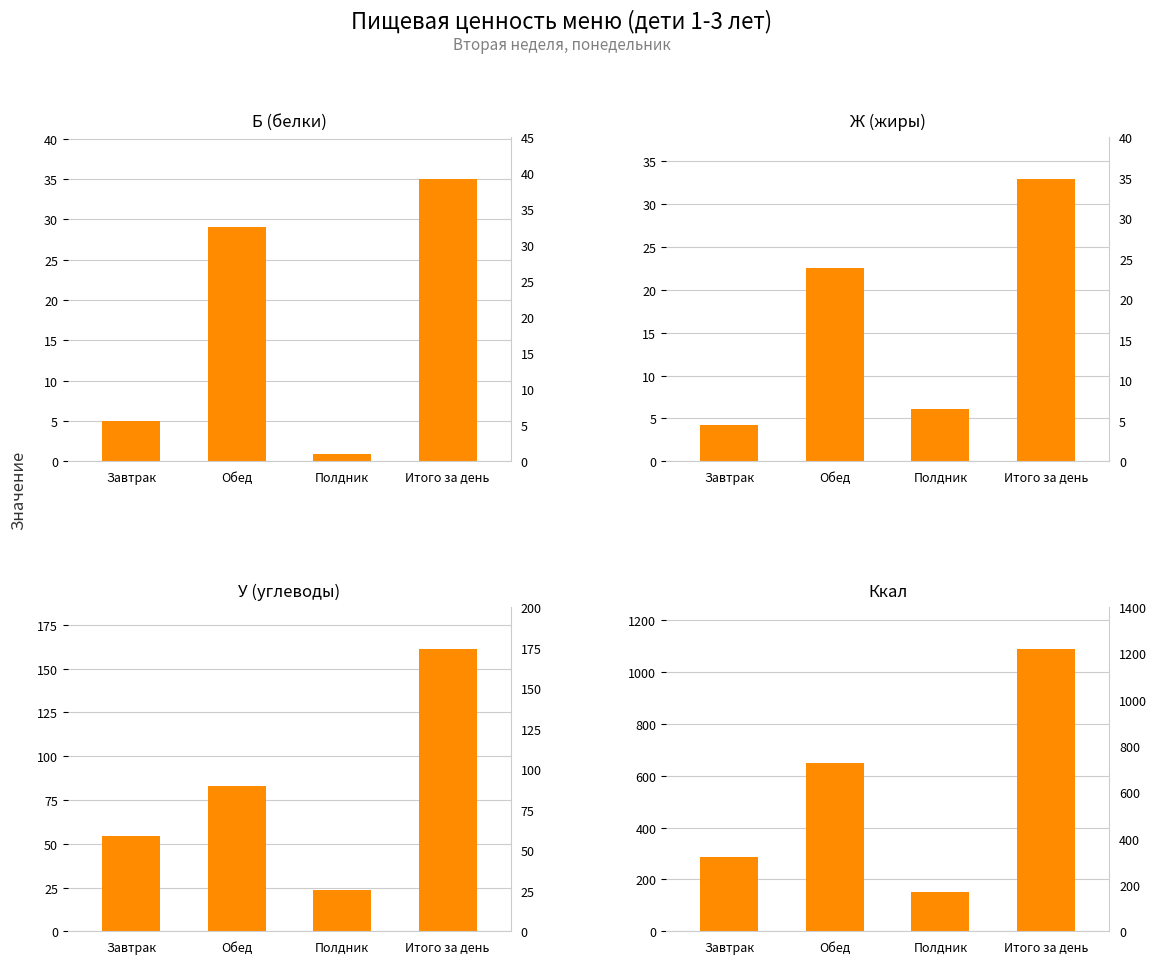

What is the total value across all series at Обед?

784.4